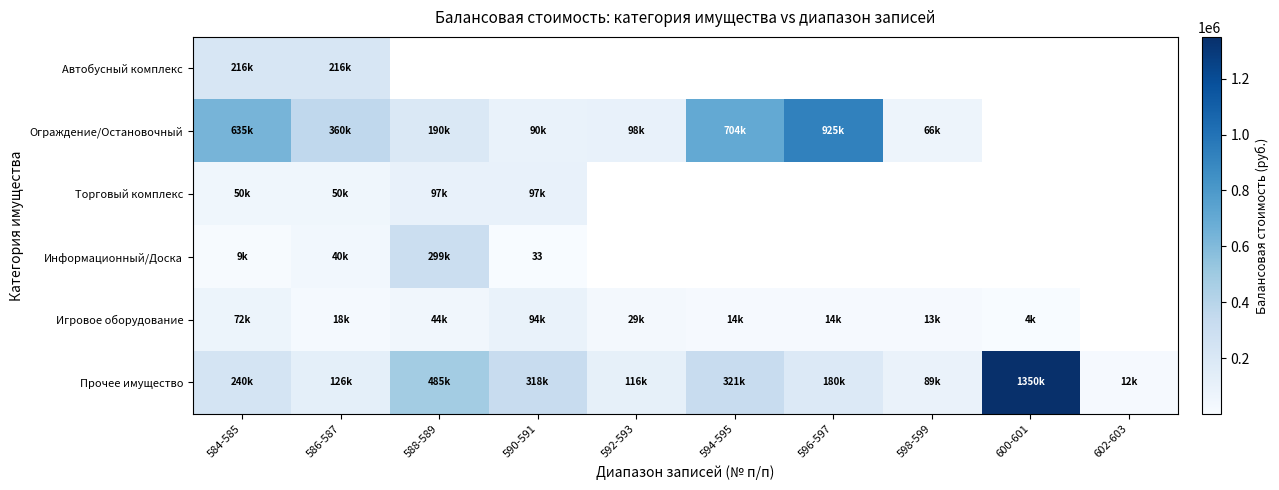

At how many categories does at least one series exceed 454597?

5